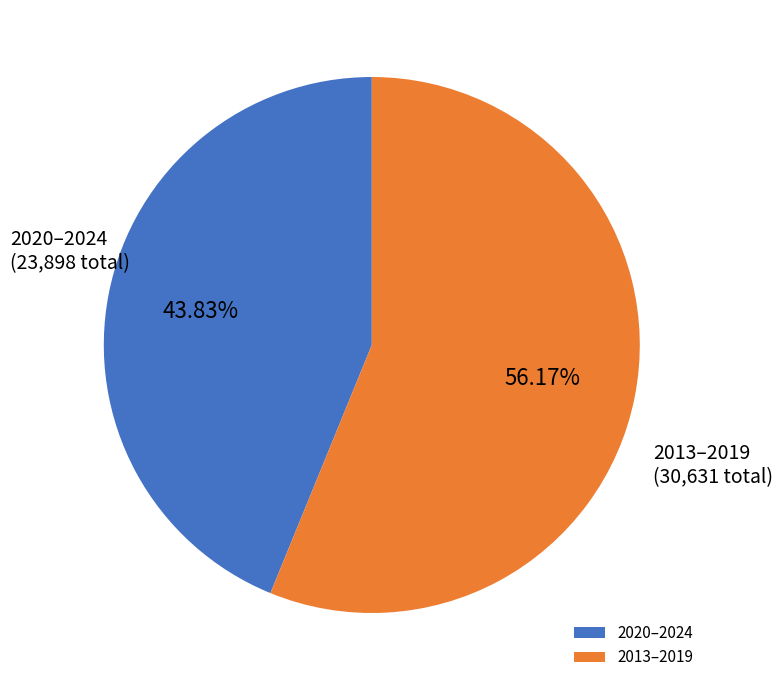

What is the ratio of the value at 2013–2019 to the value at 2020–2024?

1.3